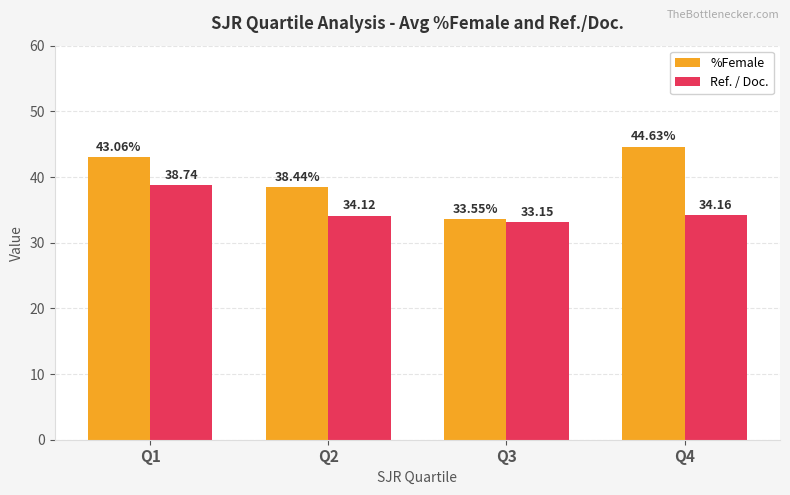

At which label does Ref. / Doc. first exceed 34?

Q1